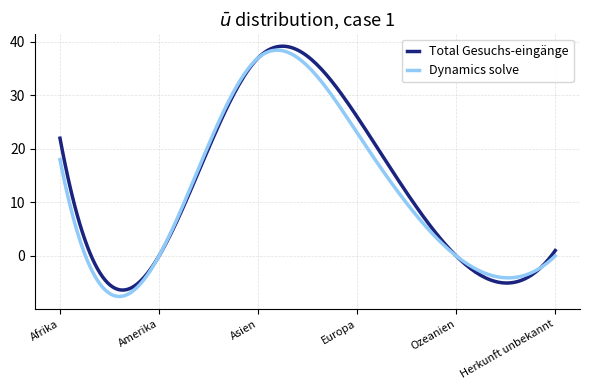

What is the minimum value shown in the chart?

-7.6